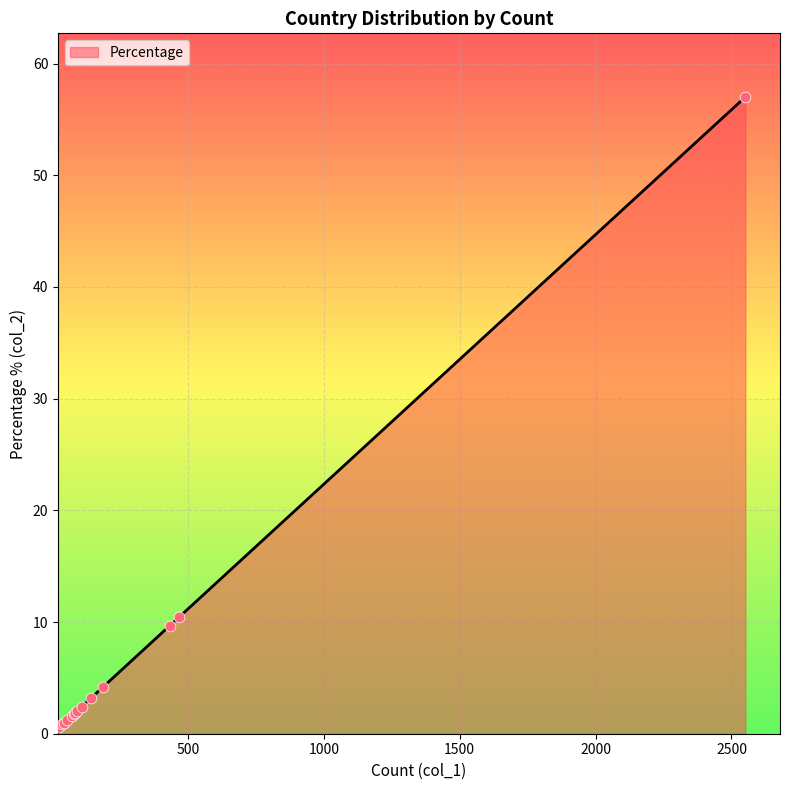

What is the difference between the maximum and minimum values?

56.4